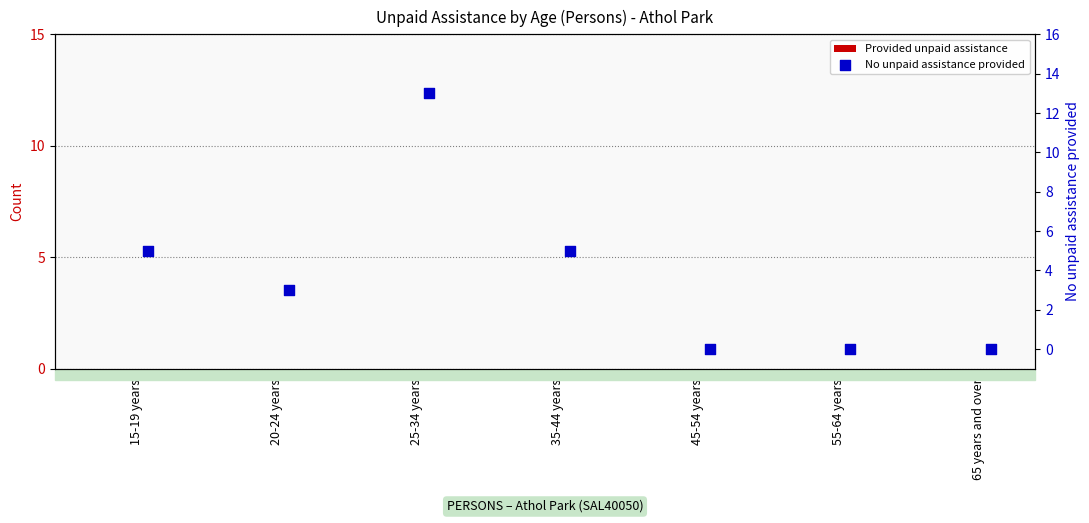

At which category is the sum across all series the highest?

25-34 years